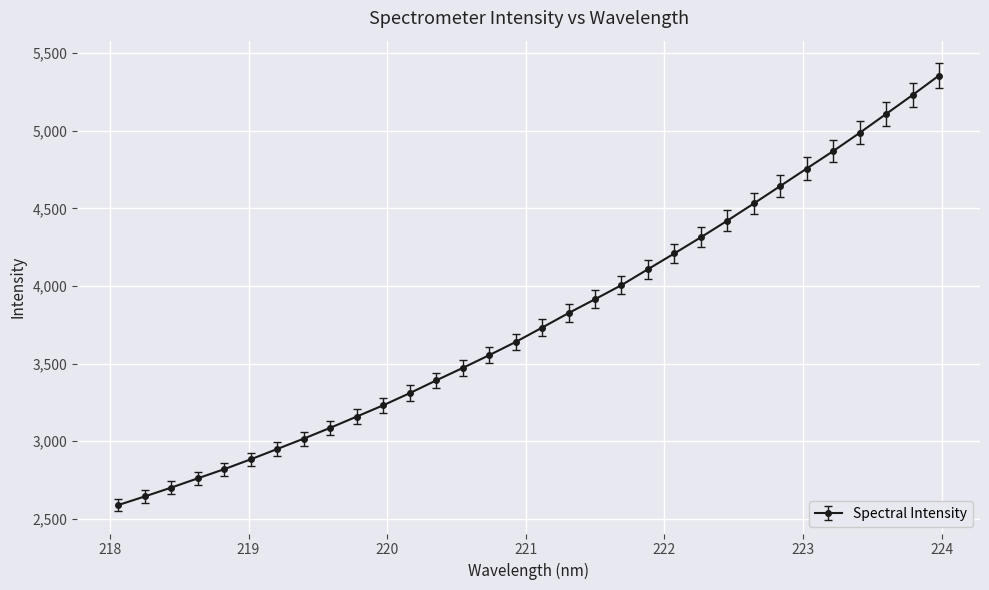

What is the average value?

3787.8